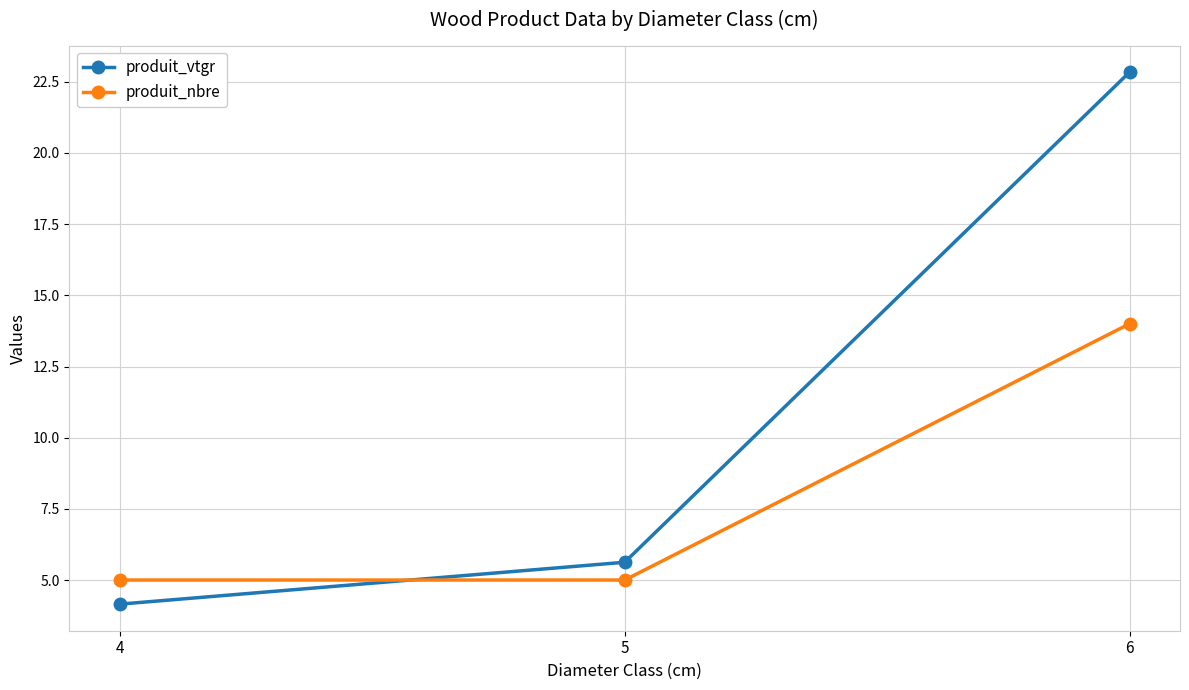

At 5, list the series in order from largest to smallest.

produit_vtgr, produit_nbre